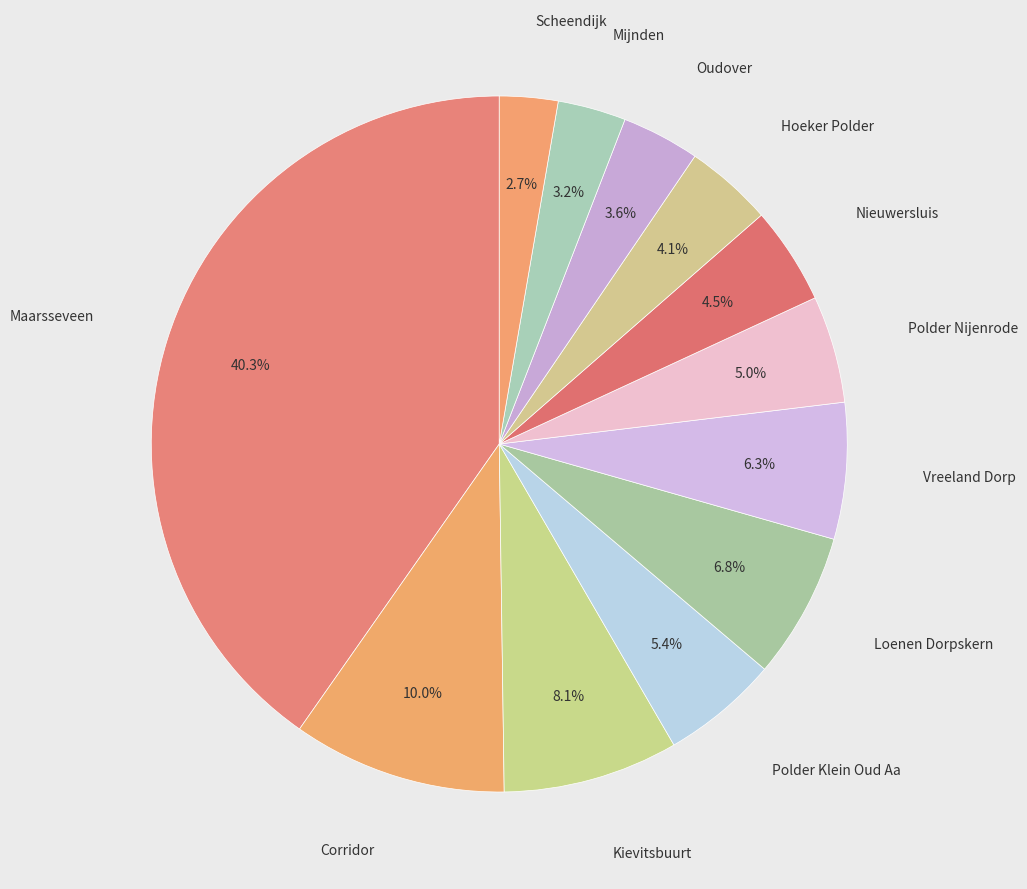

Is there any slice that represents more than half of the pie?

No